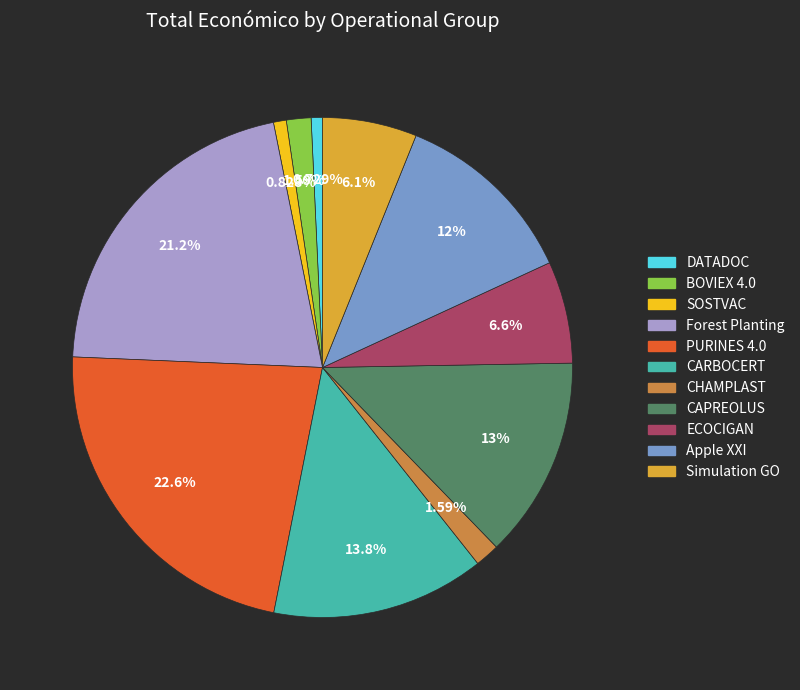

Is there any slice that represents more than half of the pie?

No